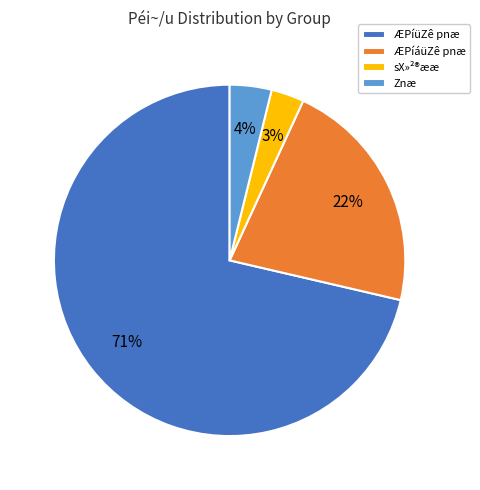

True or false: ÆPíüZê pnæ accounts for 71% of the total.

True